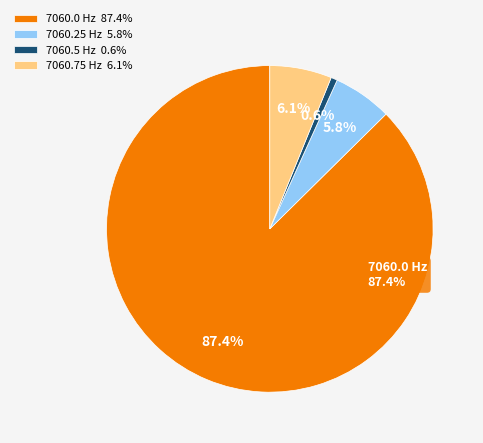

To the nearest percent, what is the average slice percentage?

25%